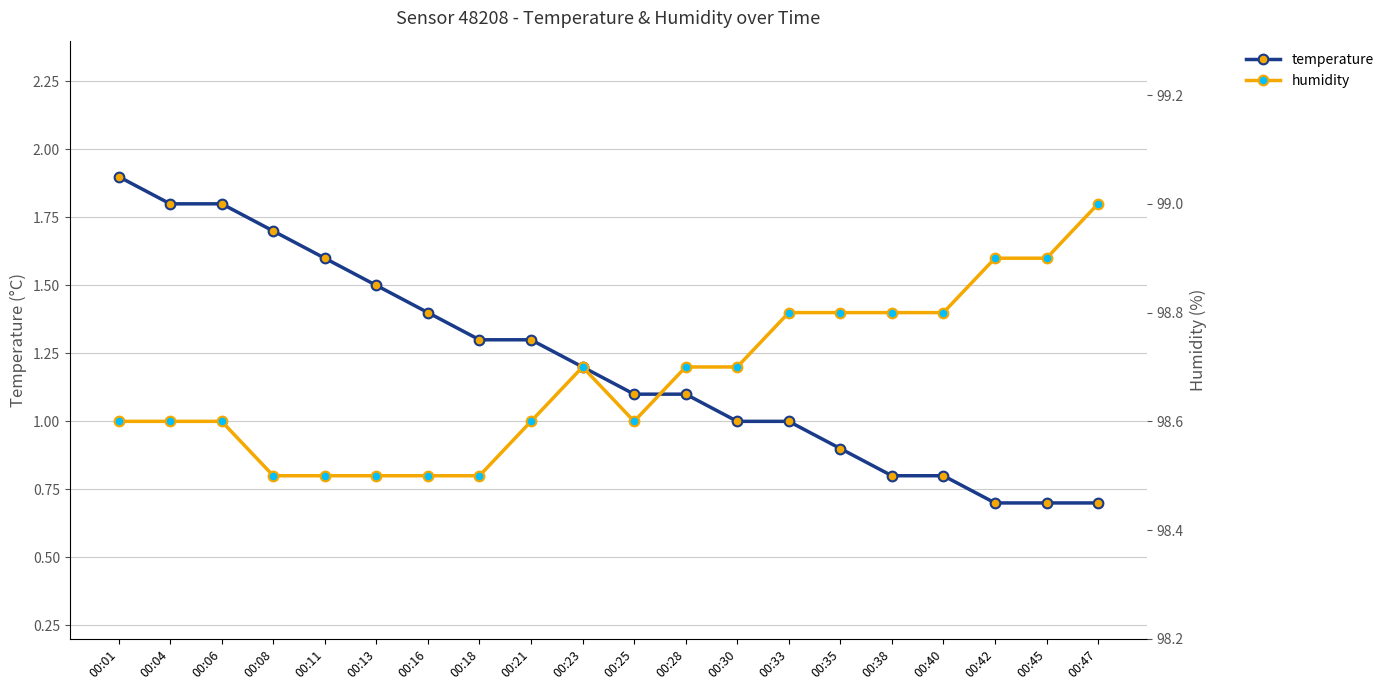

What is the minimum value for humidity?

98.5